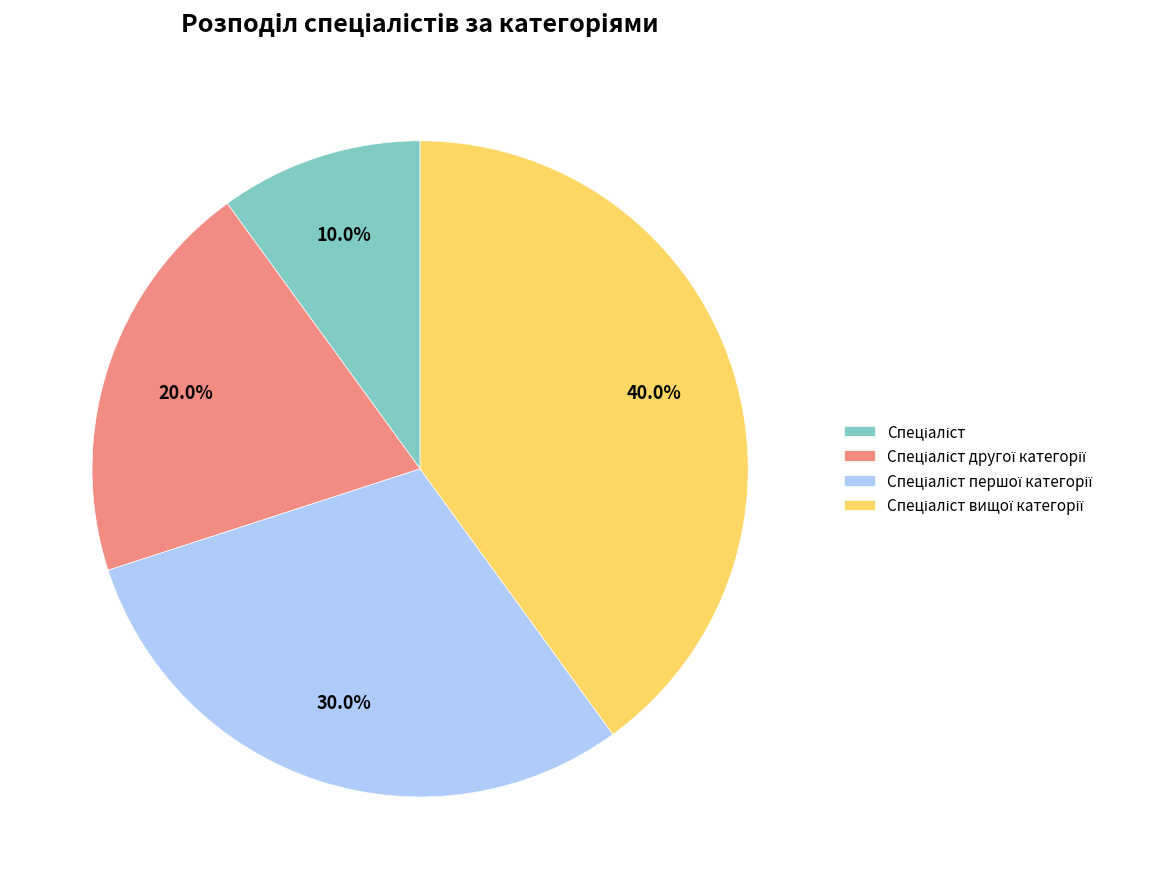

Count the number of slices in the pie.

4